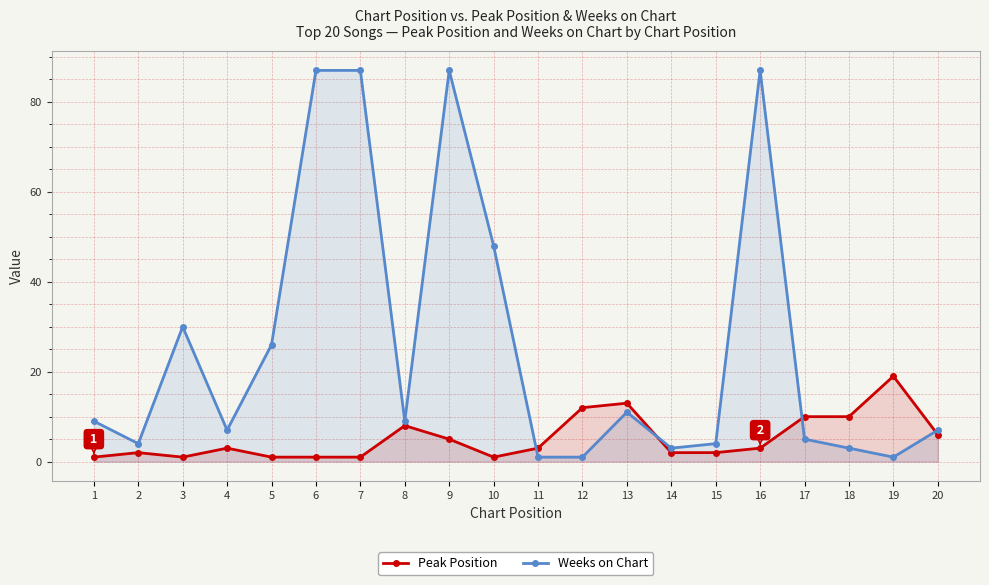

Which category has the highest value across all series?

6